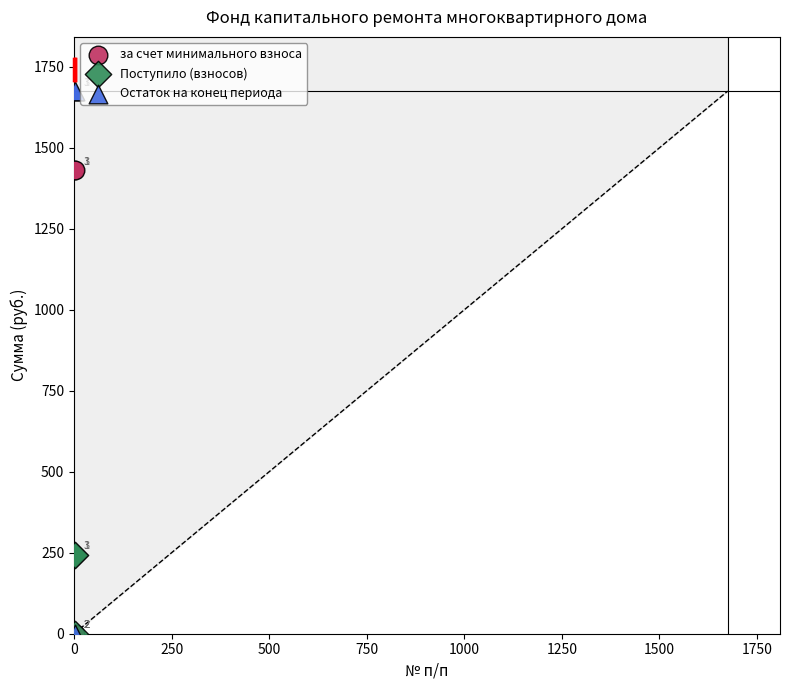

Across all series, what Y value is closest to 837?

244.2